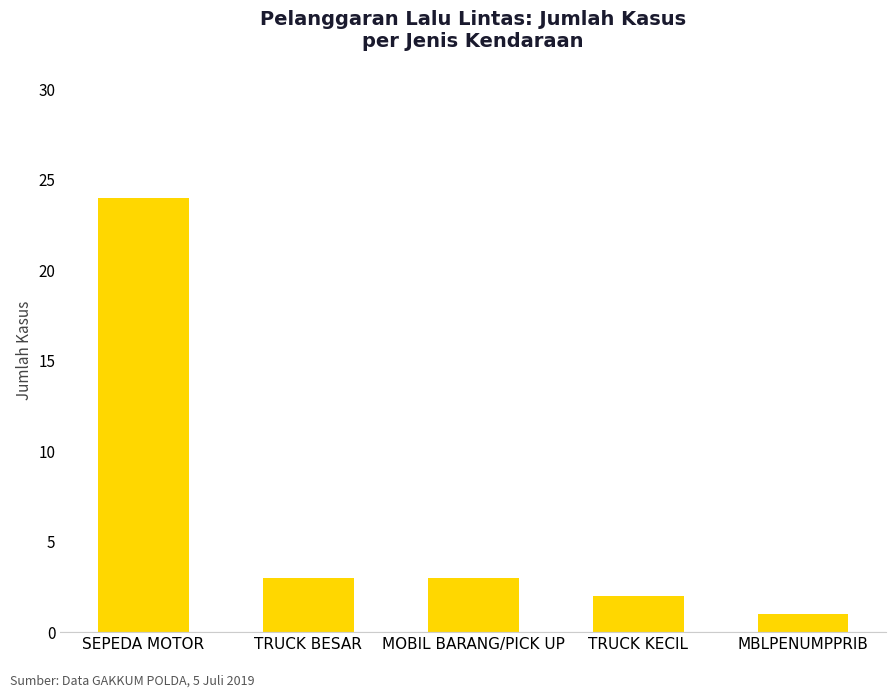

What is the change in value from SEPEDA MOTOR to TRUCK BESAR?

-21